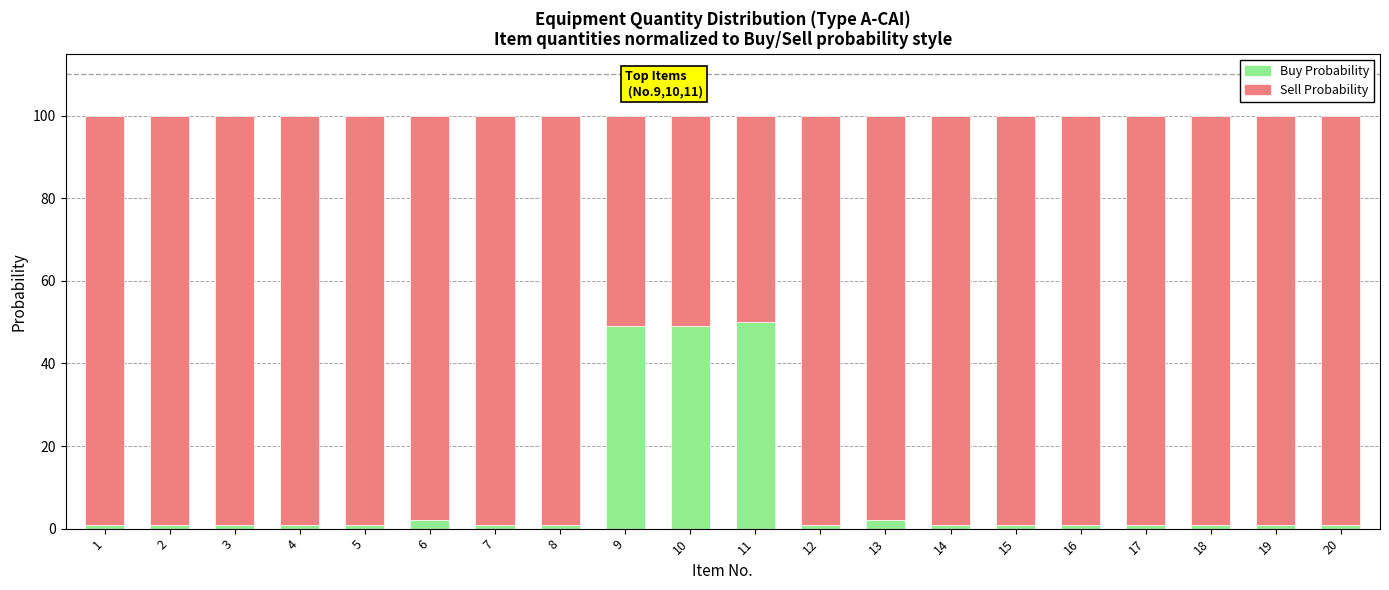

Does the chart contain any negative values?

No